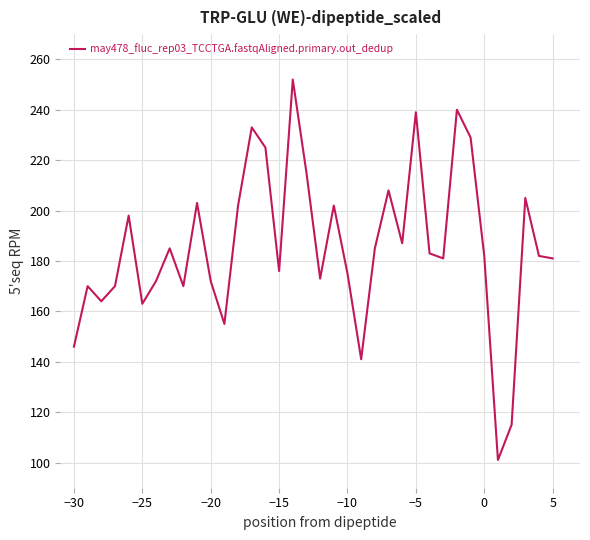

What is the difference between the second highest and second lowest values?

125